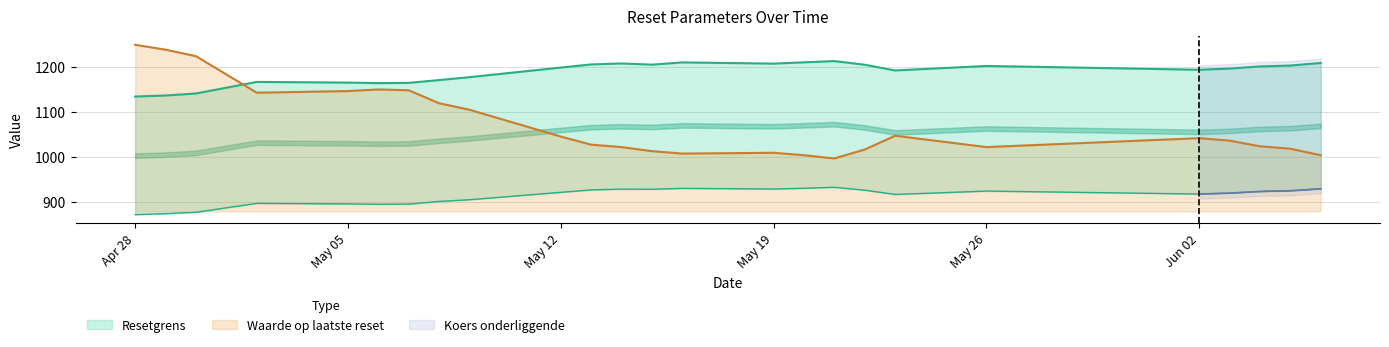

Which has a higher value, 2025-05-26 or 2025-05-21?

2025-05-21